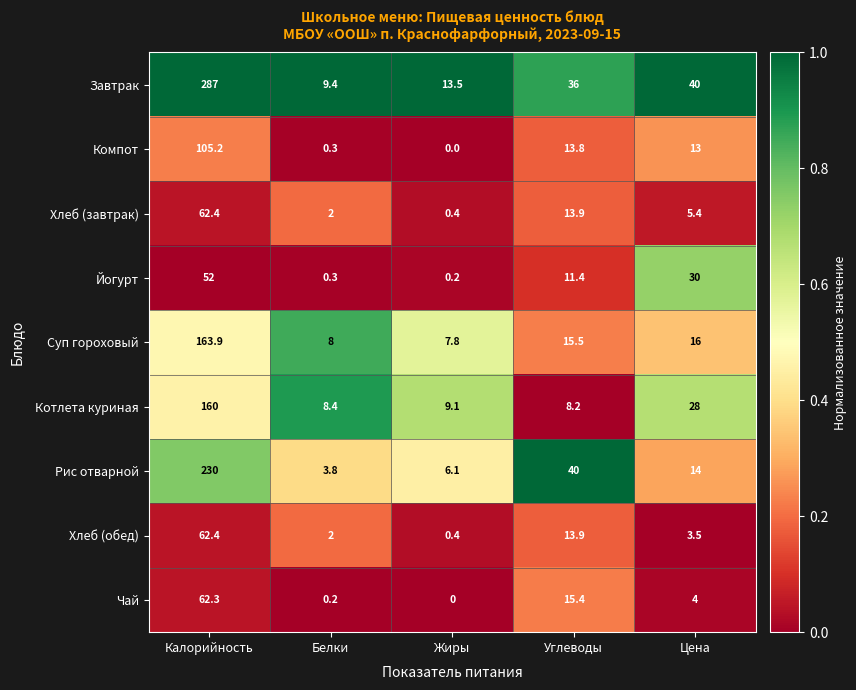

Where is Компот nearest to the value 52?

Углеводы